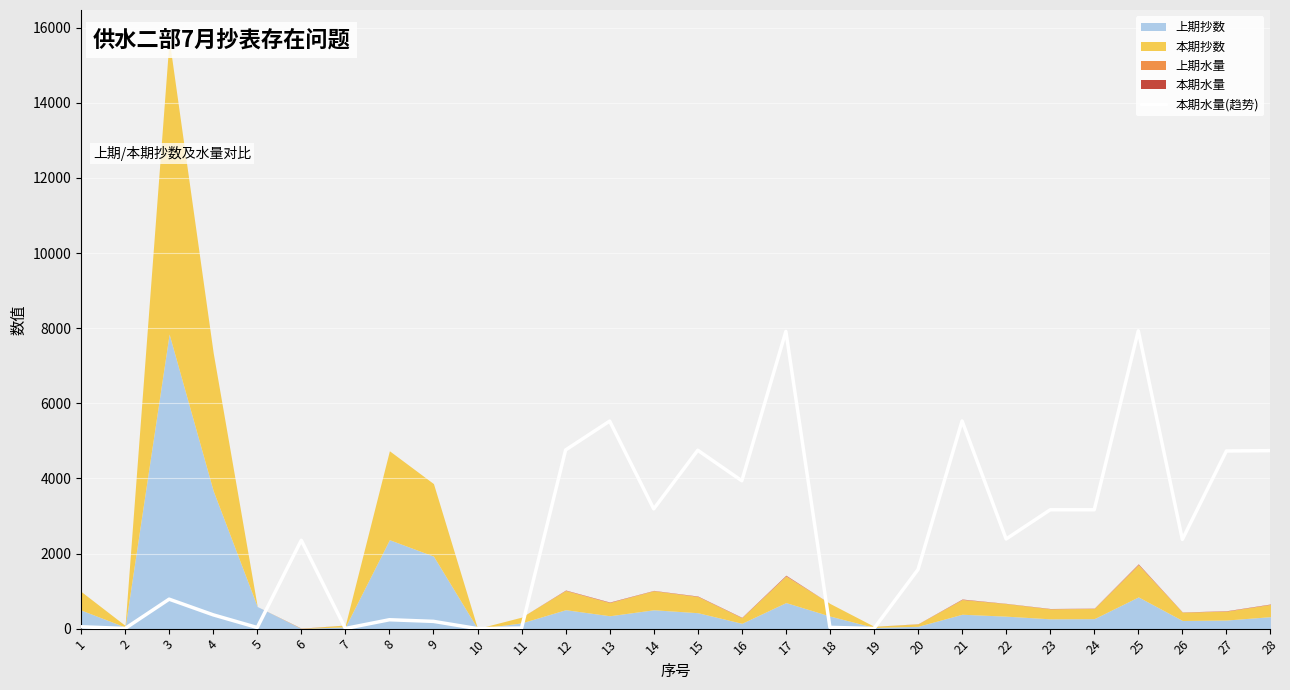

Does the chart display data point markers on the line(s)?

No